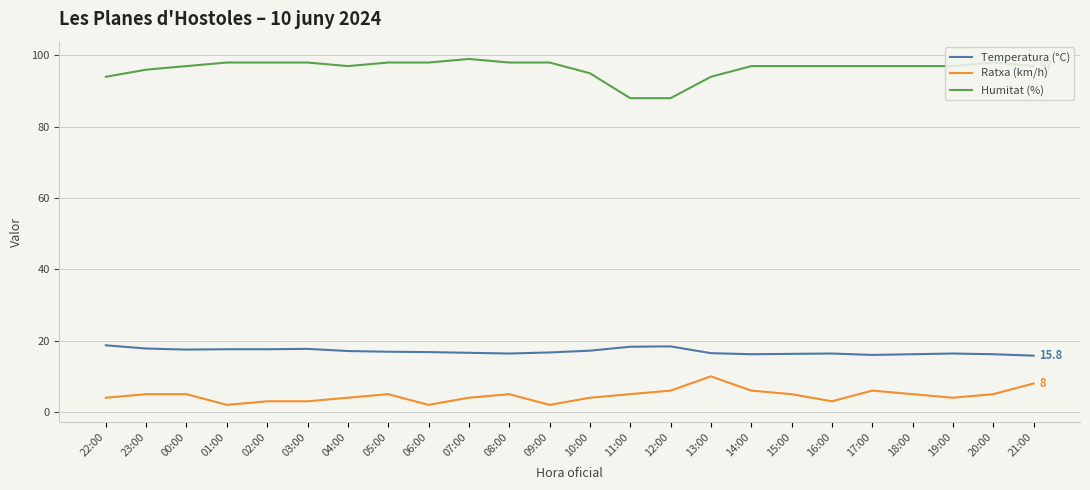

Count the number of categories in the chart.

24